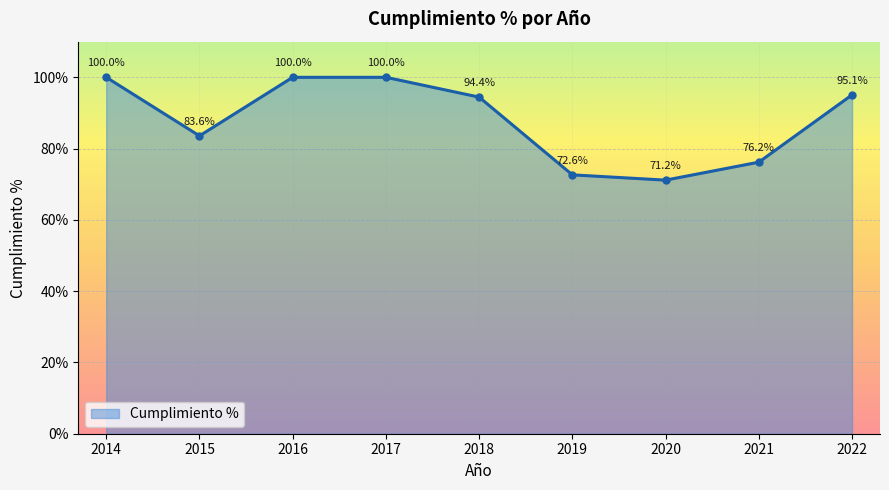

What is the value of the 5th point from the left?

94.4